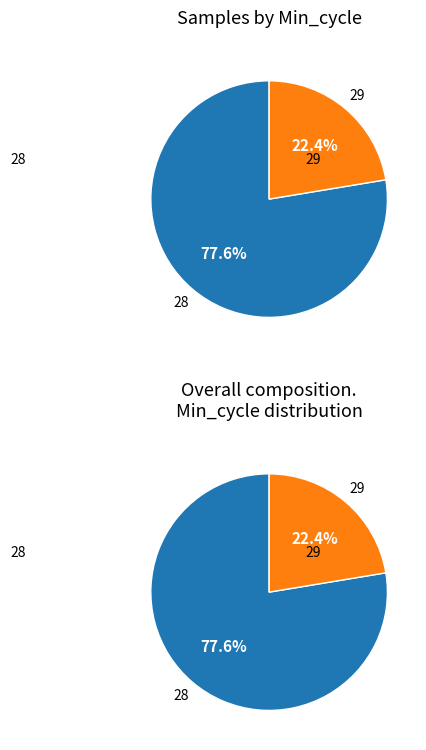

Which slice is the smallest?

29